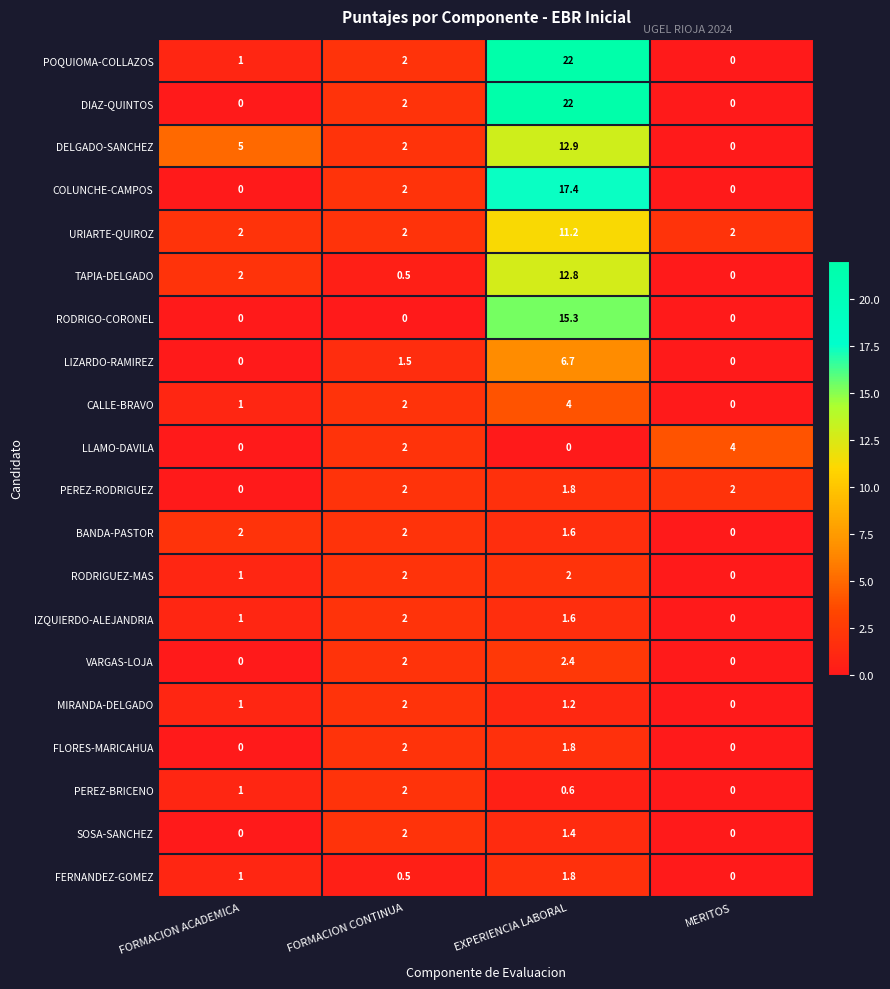

What is the greatest value displayed?

22.0